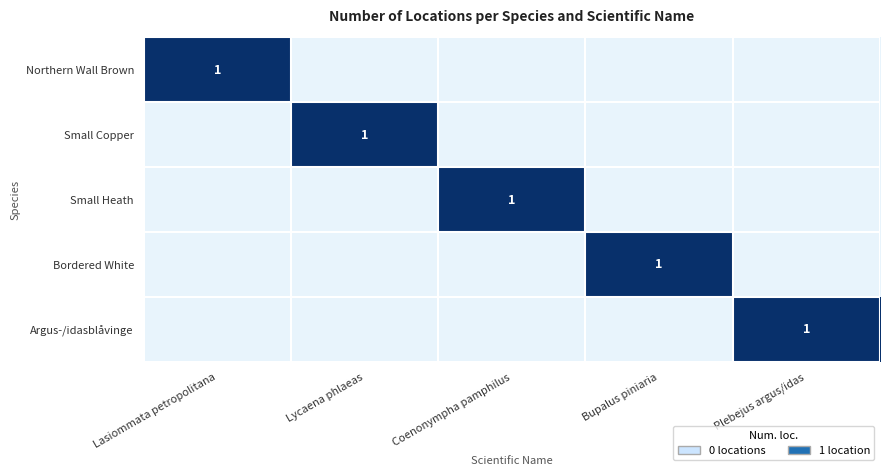

The value of Small Copper at Lycaena phlaeas is 1. True or false?

True